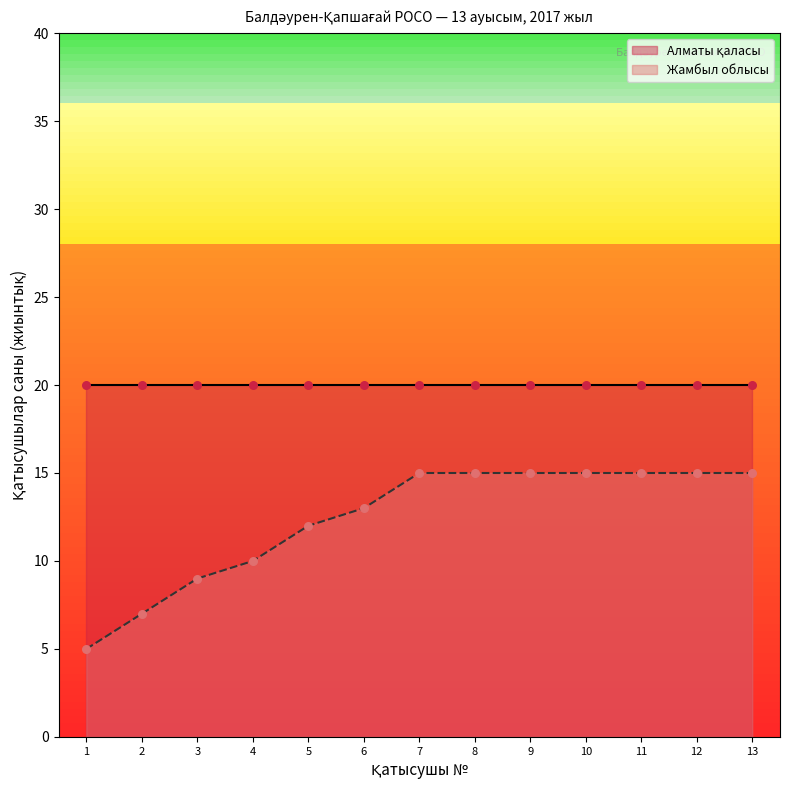

Between 2 and 8, which is larger?

8